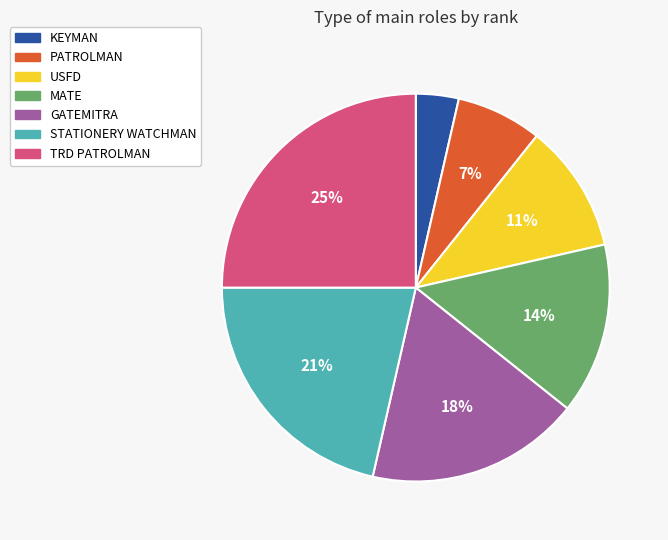

Between MATE and STATIONERY WATCHMAN, which is larger?

STATIONERY WATCHMAN